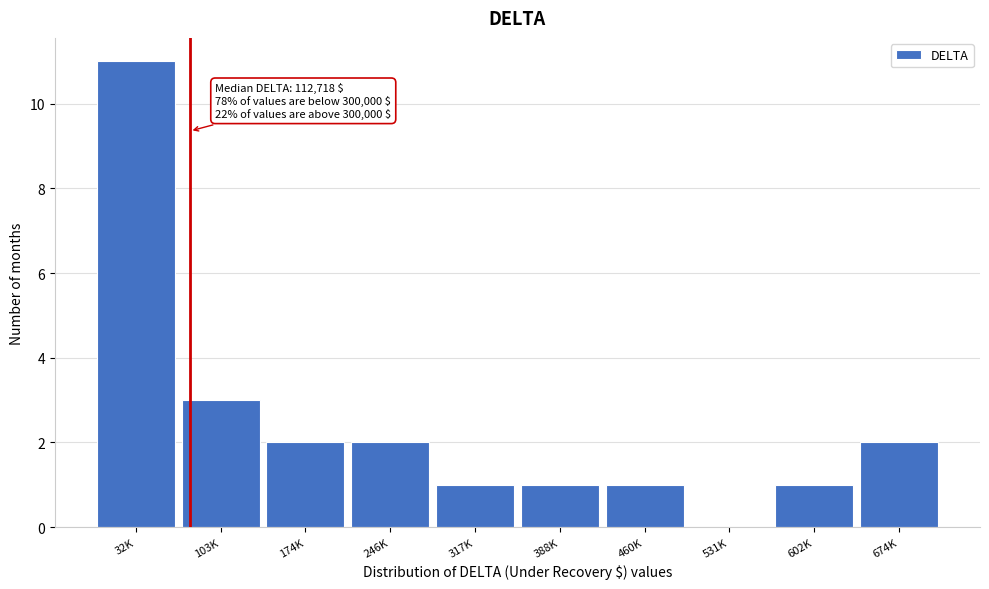

Reading right to left, what are all the values shown in this chart?

674K=2	602K=1	531K=0	460K=1	388K=1	317K=1	246K=2	174K=2	103K=3	32K=11